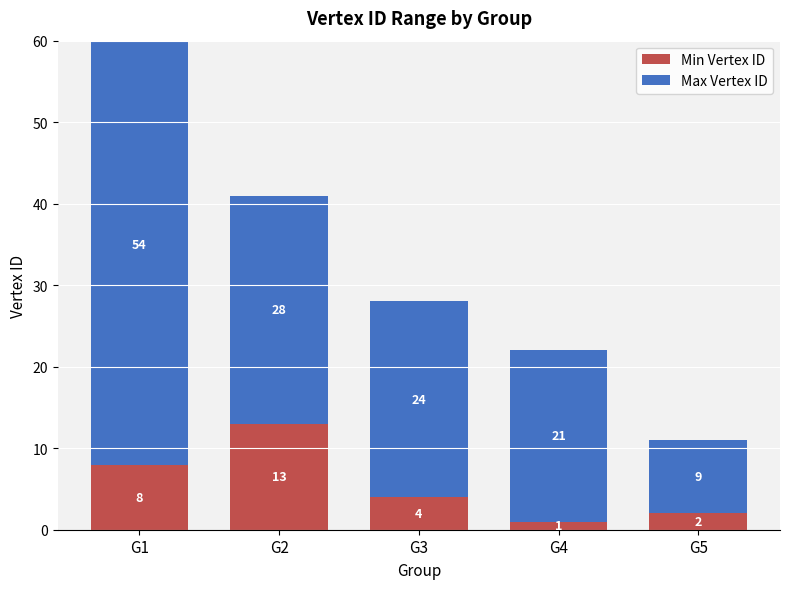

Is the value of Max Vertex ID at G3 greater than the value of Min Vertex ID at G5?

Yes